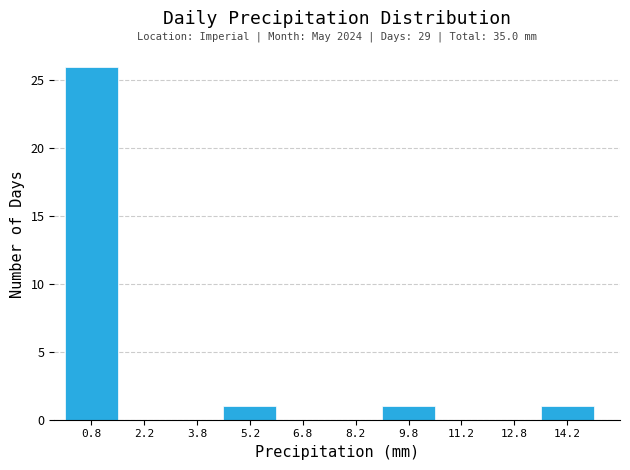

Over which range of the x-axis is the bar tallest?

0.0 to 1.5